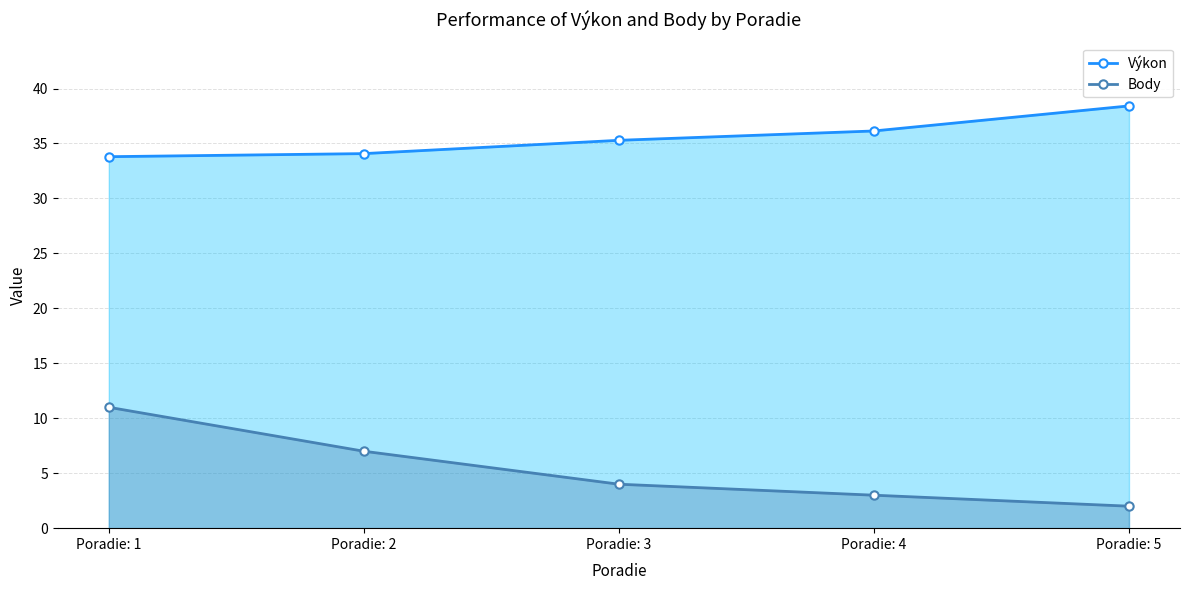

What is the sum of all Body values?

27.0